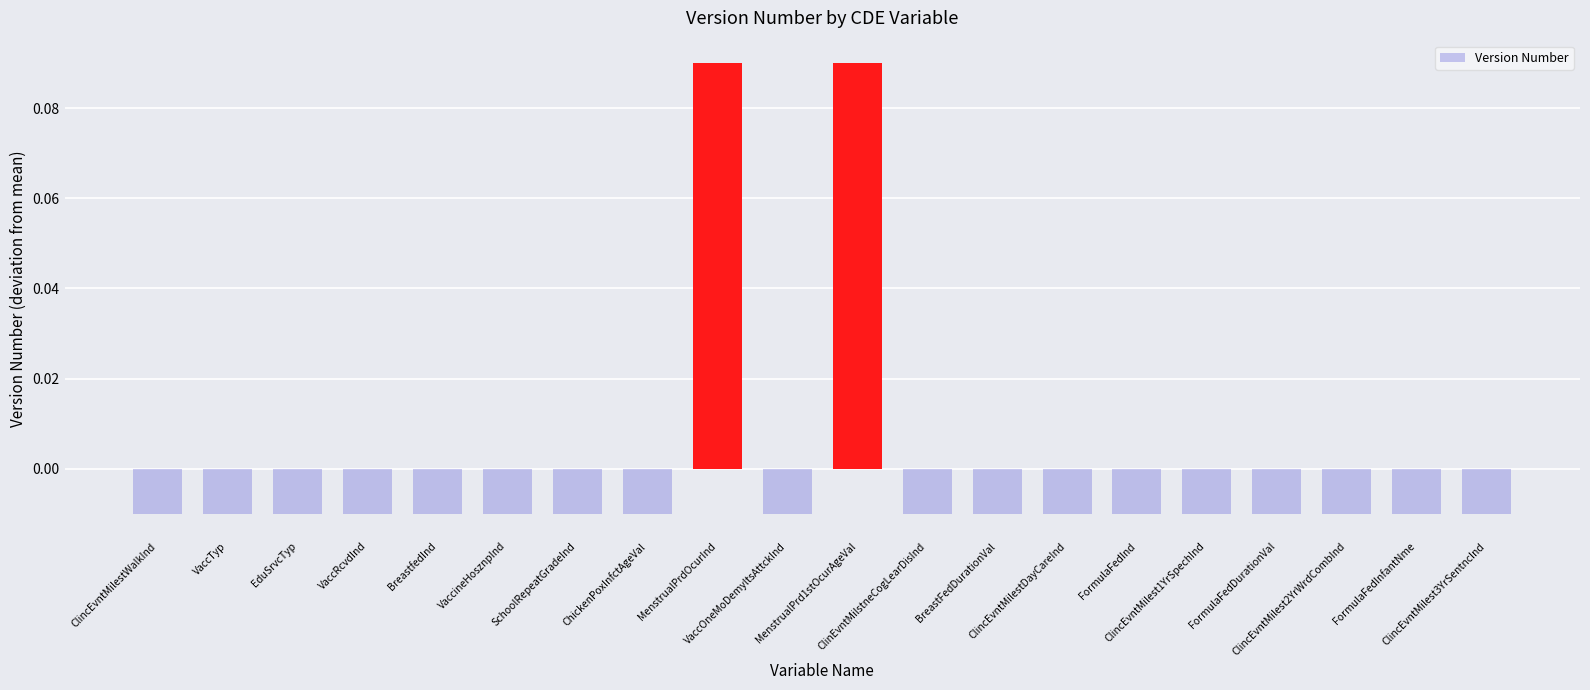

Which category has the highest value across all series?

MenstrualPrdOcurInd